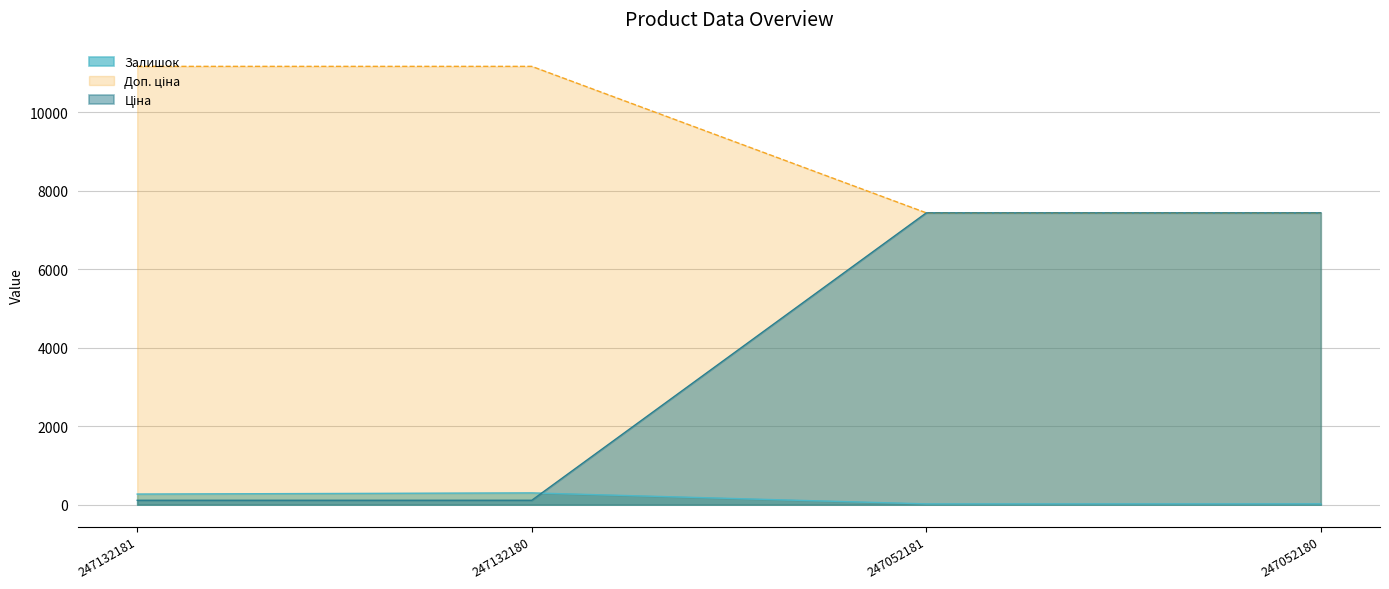

True or false: Ціна has more than 2 points higher than both neighbors.

False